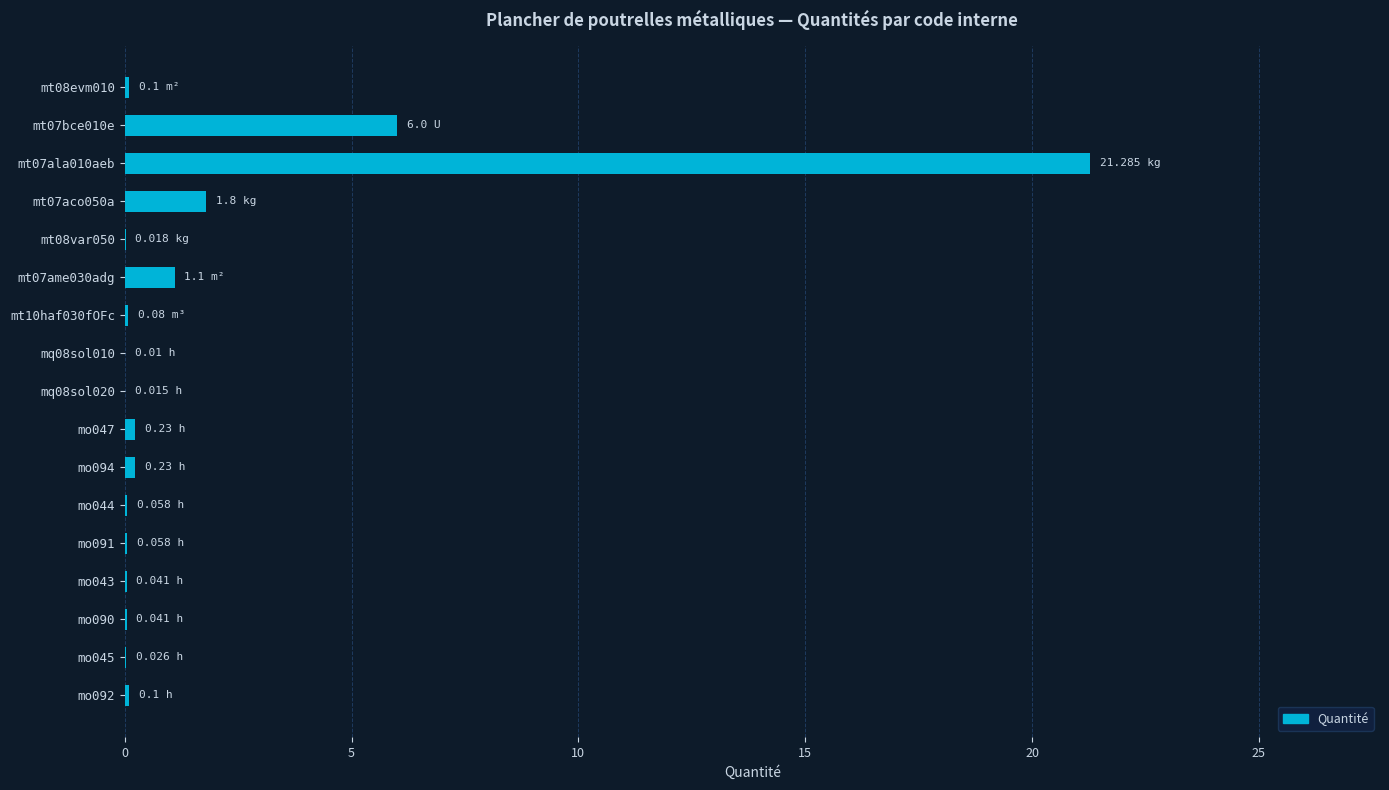

What is the change in value from mt07bce010e to mt07ala010aeb?

+15.3